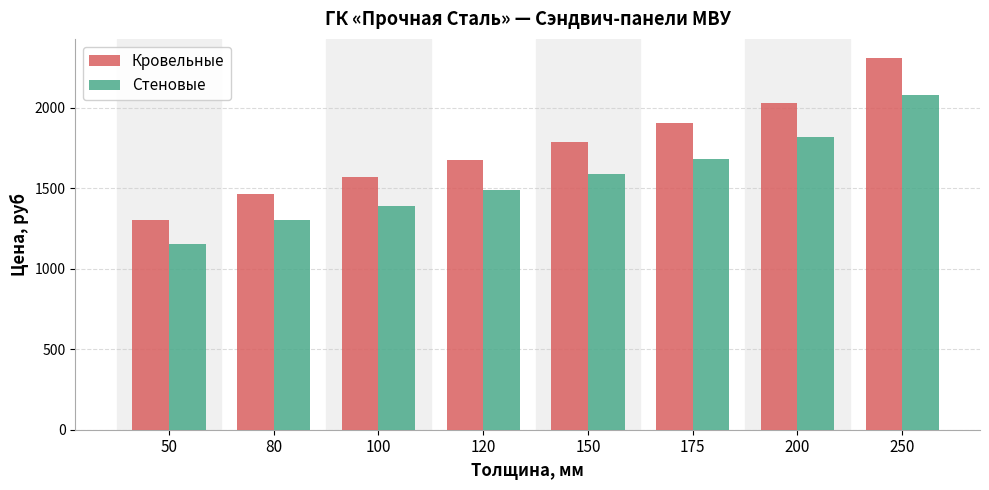

Is it true that Стеновые equals 754 at 200?

False